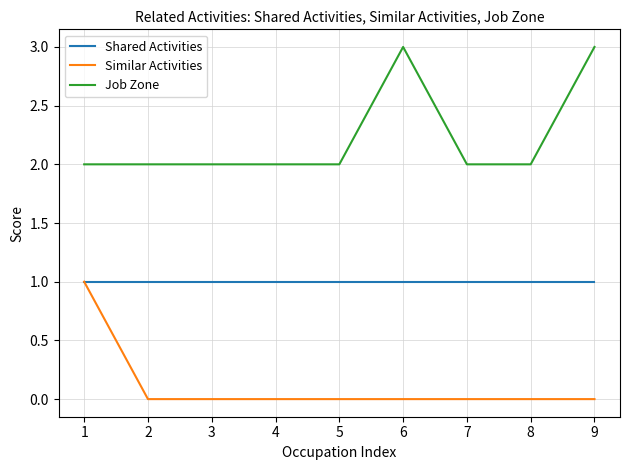

Reading left to right, what are all the values shown in this chart?

Shared Activities: 1	1	1	1	1	1	1	1	1
Similar Activities: 1	0	0	0	0	0	0	0	0
Job Zone: 2	2	2	2	2	3	2	2	3